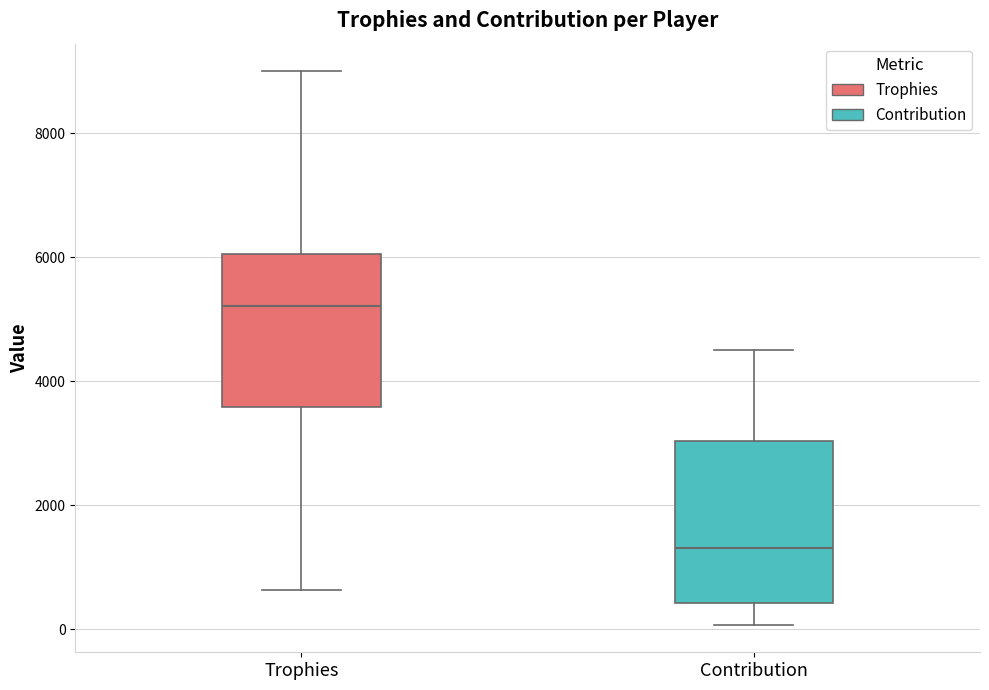

Reading left to right, transcribe this box plot: for each box, give where its median line is, the range the box spans, and where its two whiskers end, as read against the y-axis. The values are not printed on the chart, so give them approximately, as read against the axis.

Trophies: median 5200, box 3600 to 6000, whiskers 600 to 9000
Contribution: median 1400, box 400 to 3000, whiskers 0 to 4600